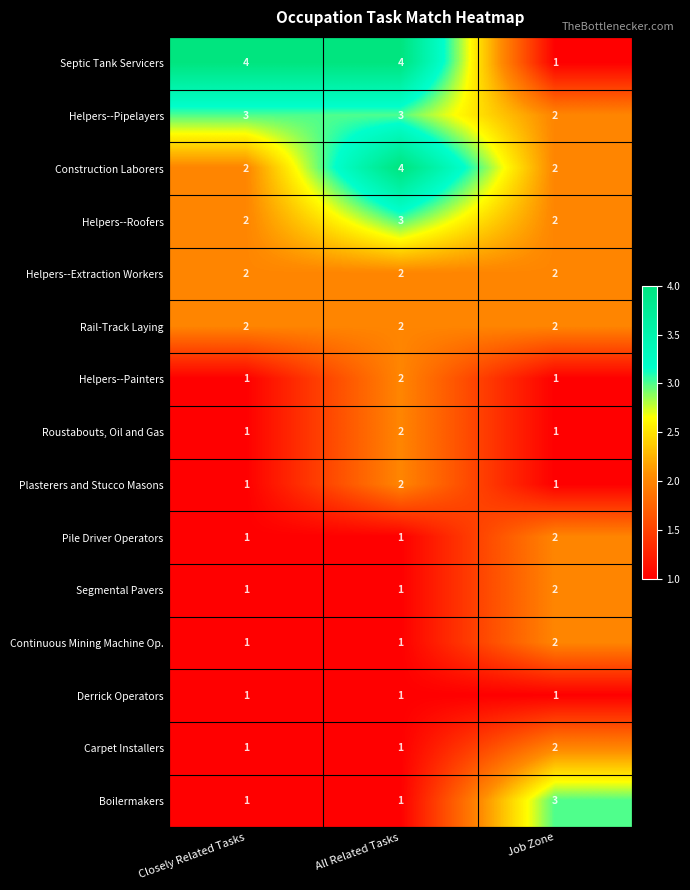

What is the spread (max minus min) of values at All Related Tasks?

3